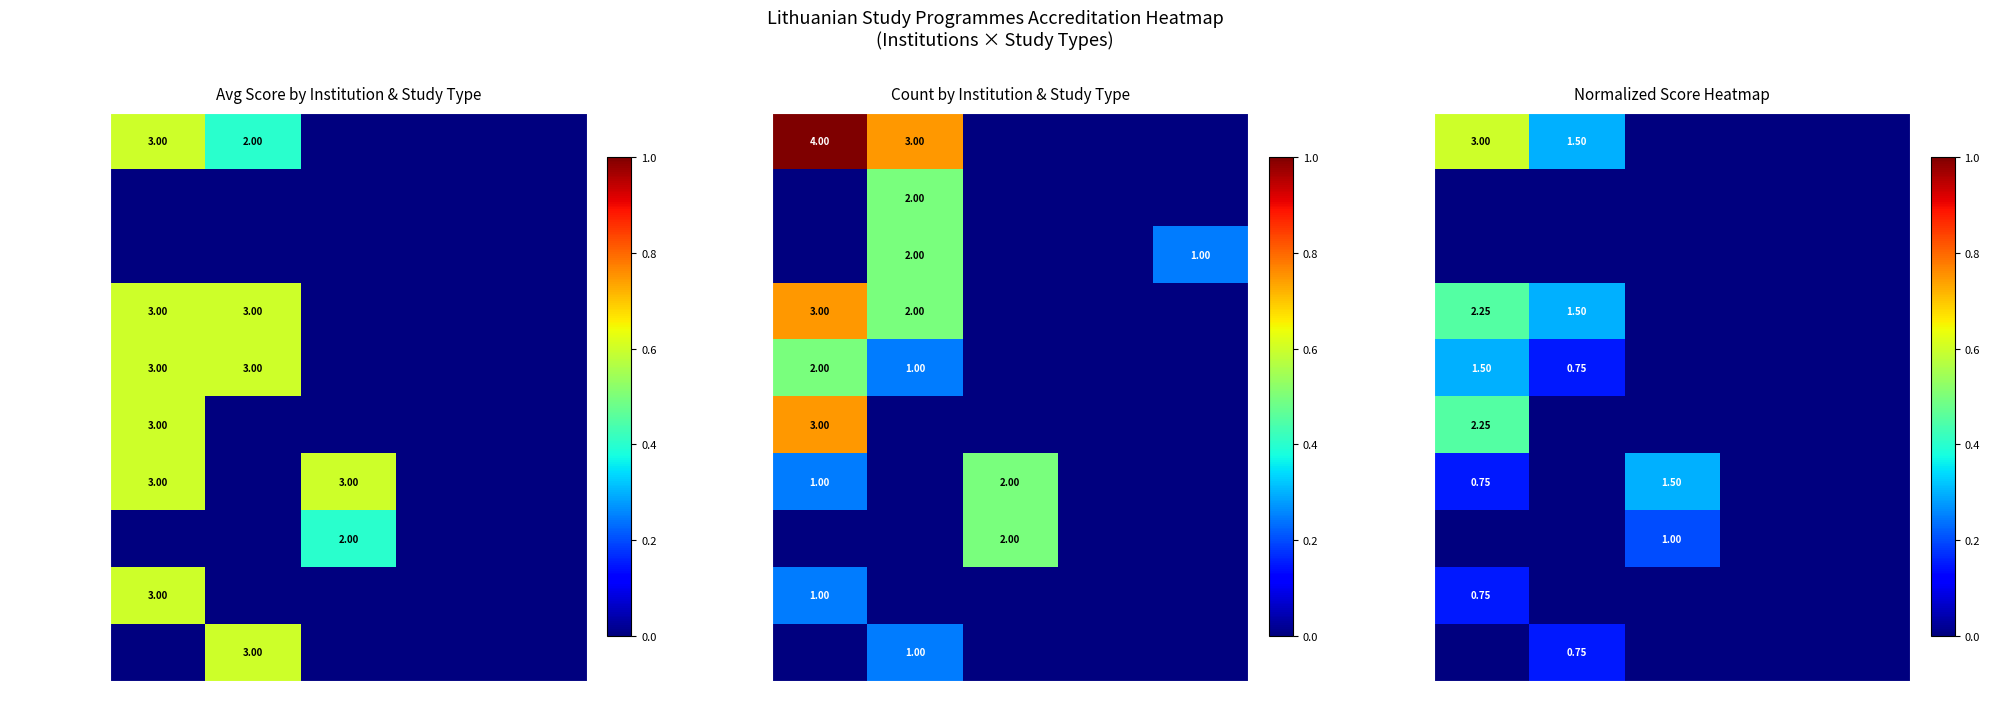

The Lietuvos sveikatos series shows 0.1 at Bakalaur. True or false?

False